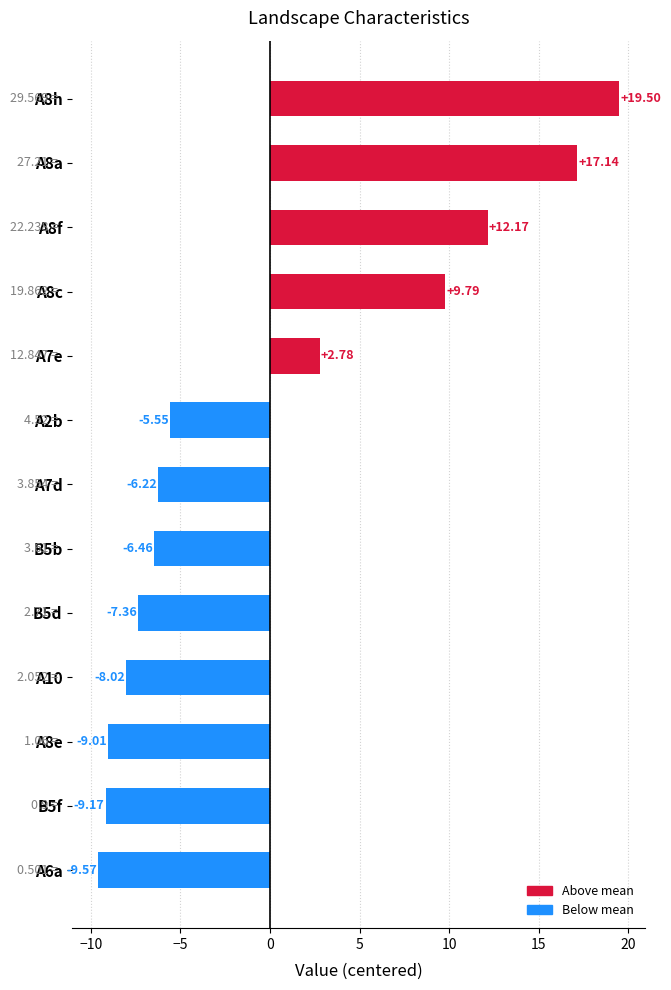

How many bars are there in total?

13